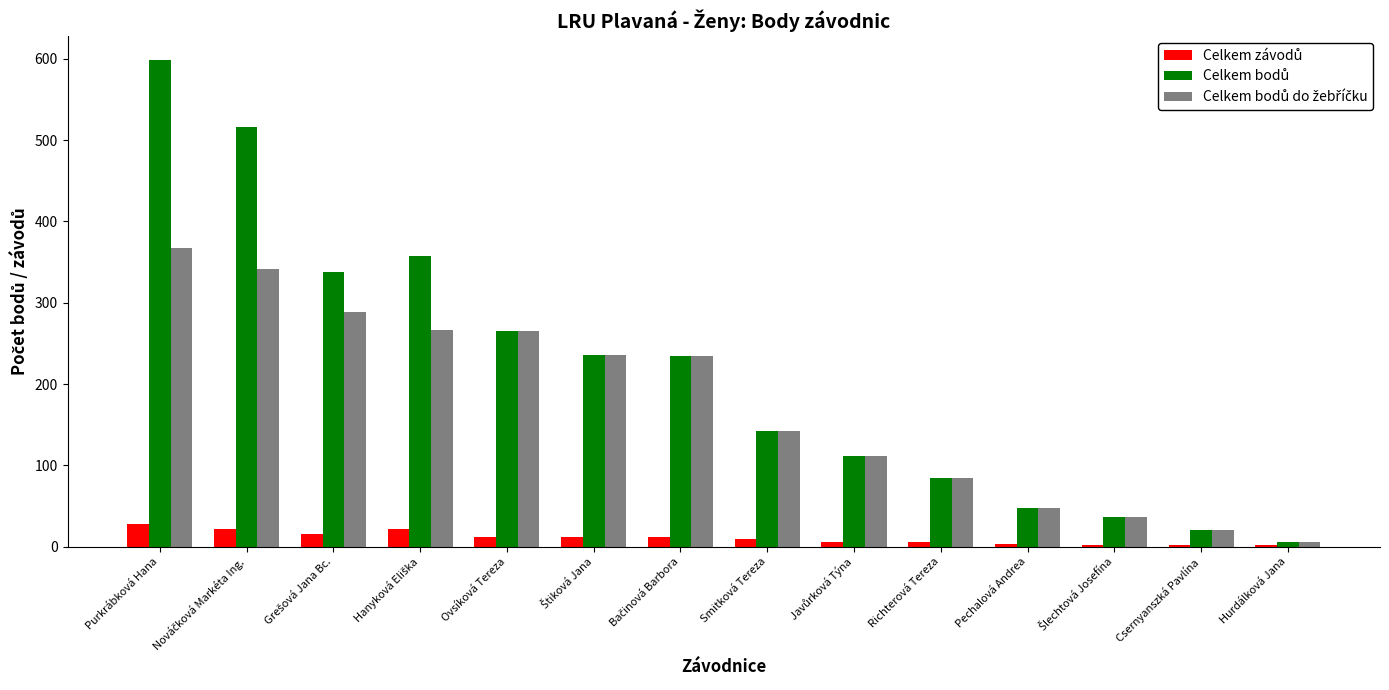

At which category does the chart reach its peak across all series?

Purkrábková Hana